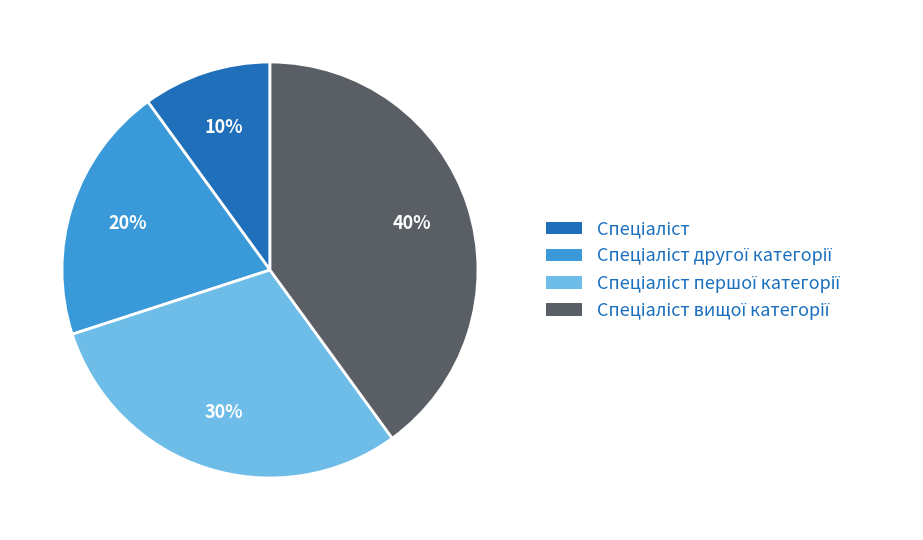

Is there any slice that represents more than half of the pie?

No